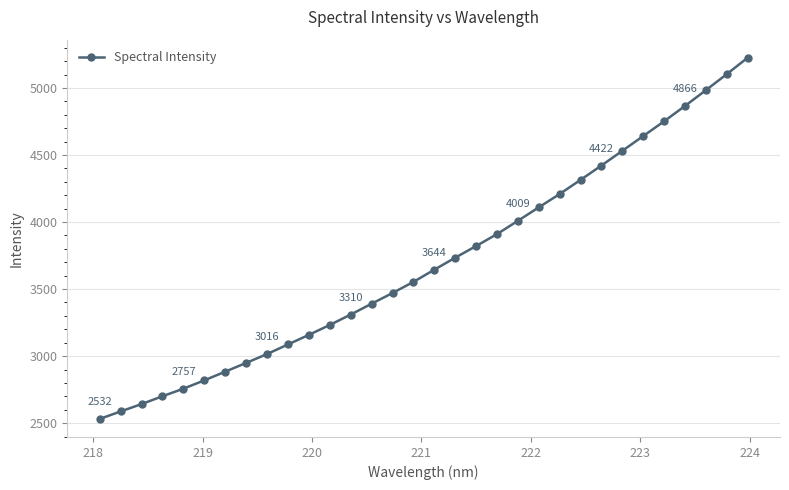

What is the value of the 17th point from the left?

3644.5